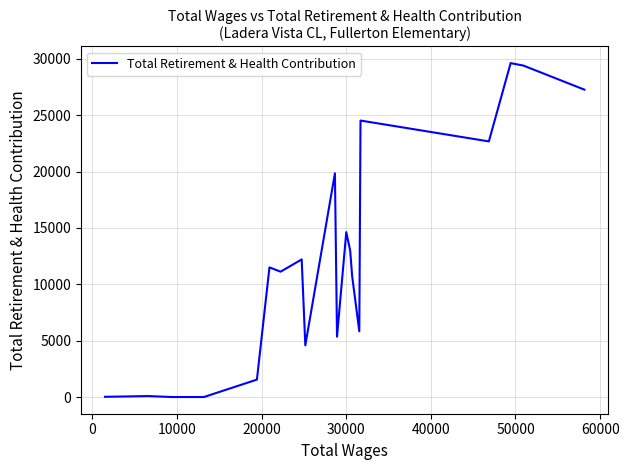

What is the maximum value shown in the chart?

29617